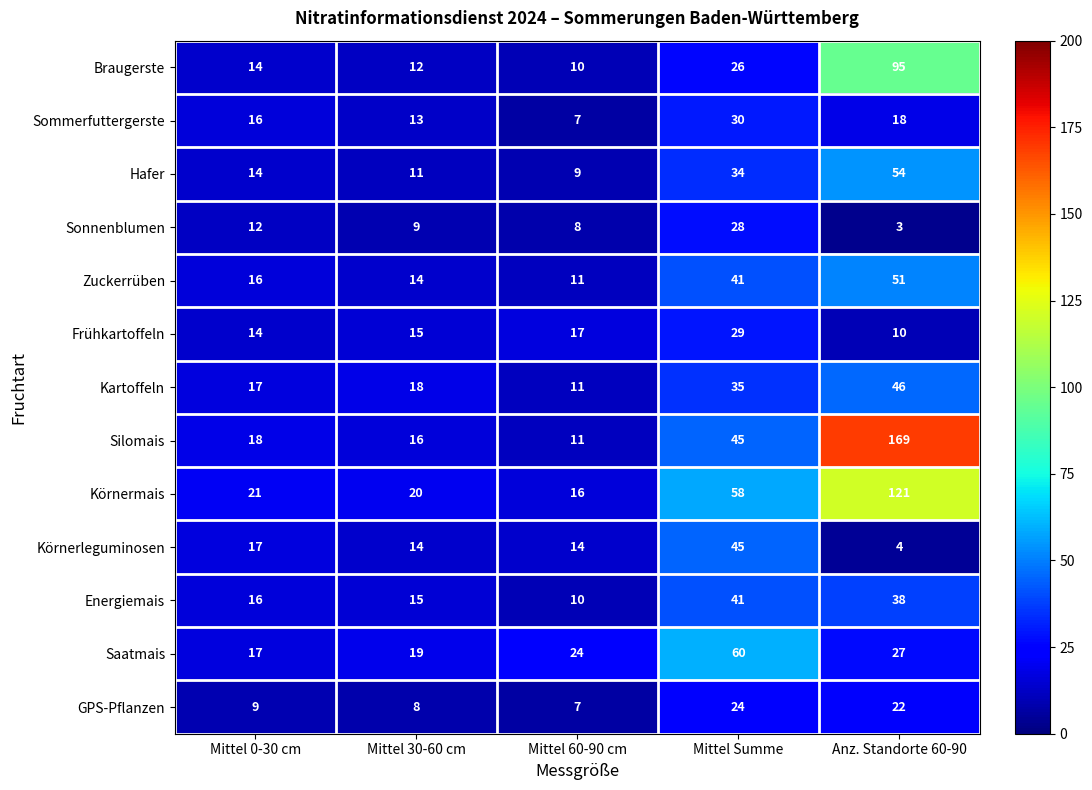

What is the sum of all Braugerste values?

157